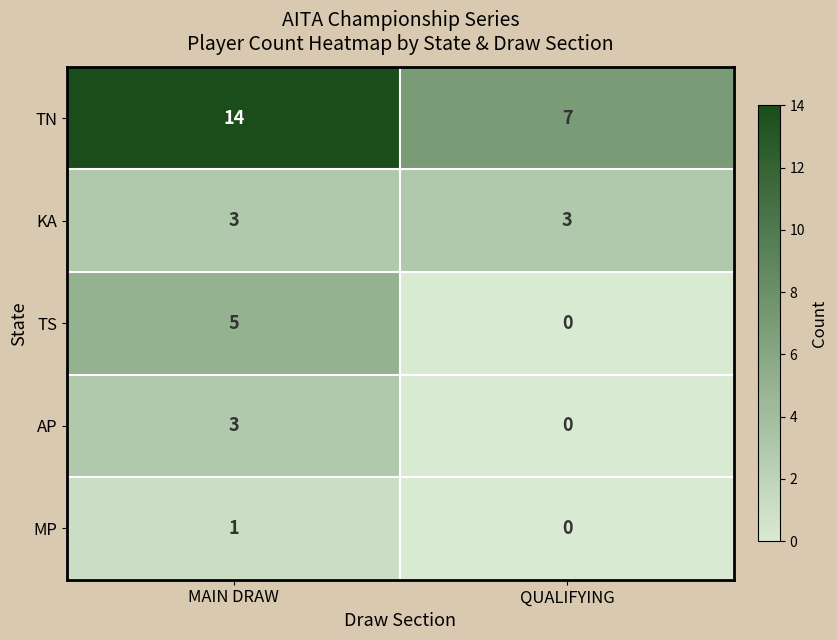

How many data points does each series have?

2